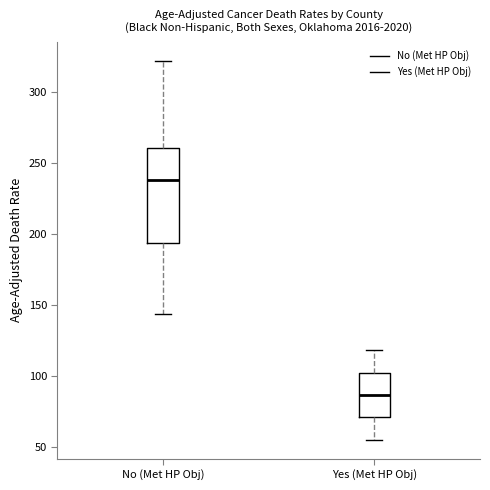

Where does the upper whisker of the box for No (Met HP Obj) end on the y-axis? The values are not printed on the chart, so give them approximately, as read against the axis.

320